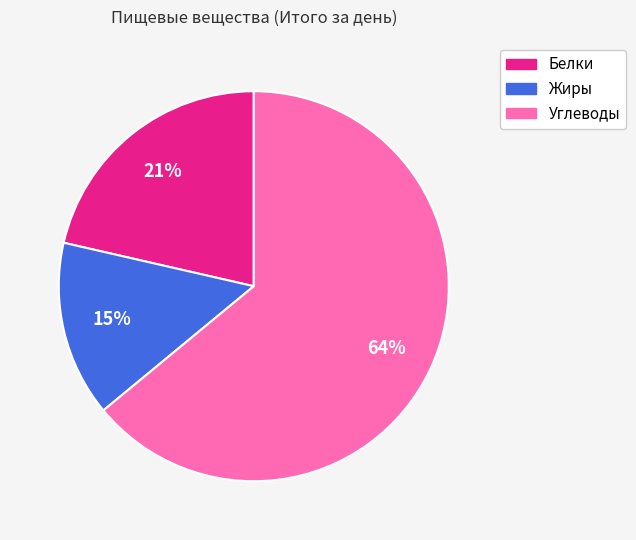

To the nearest percent, what is the average slice percentage?

33%